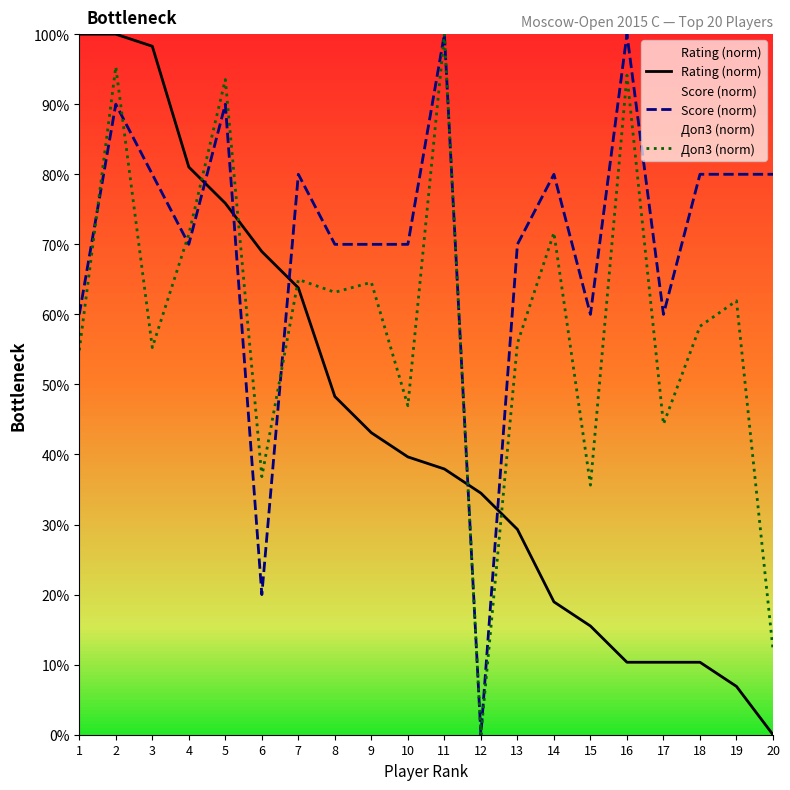

Which series has the largest total across all categories?

Score (norm)